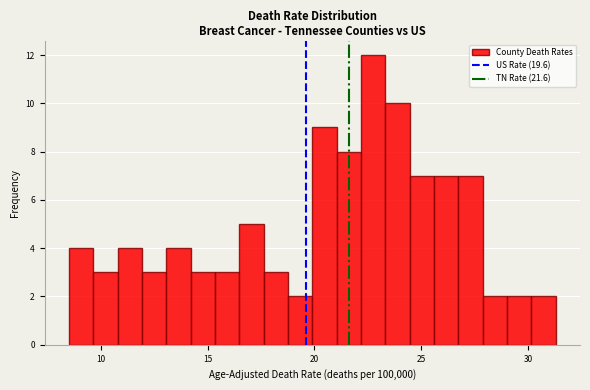

Read against the x-axis, roughly where is the centre of the tallest bar?

23.0